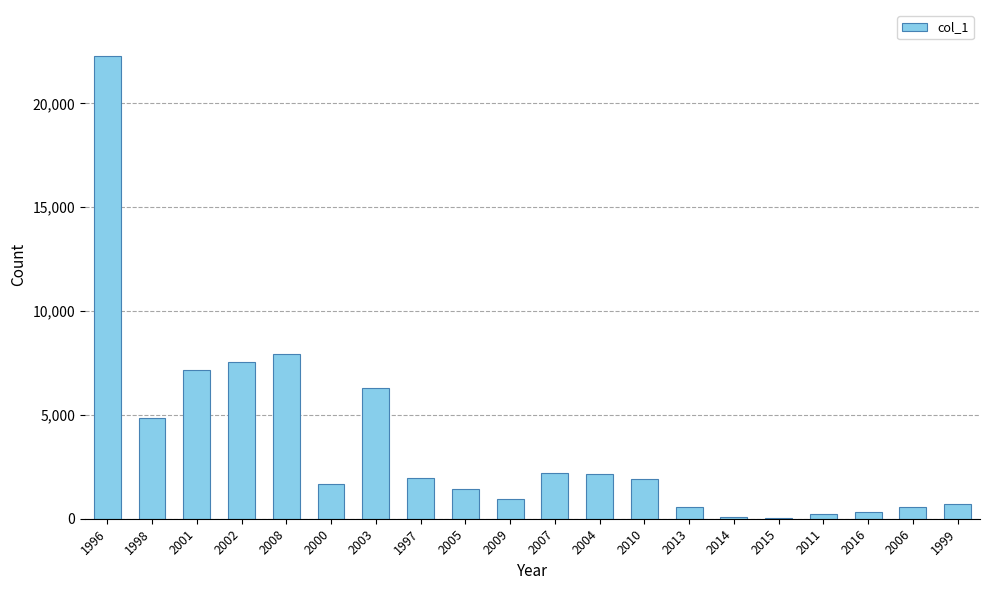

The value at 2000 is 1665. True or false?

True